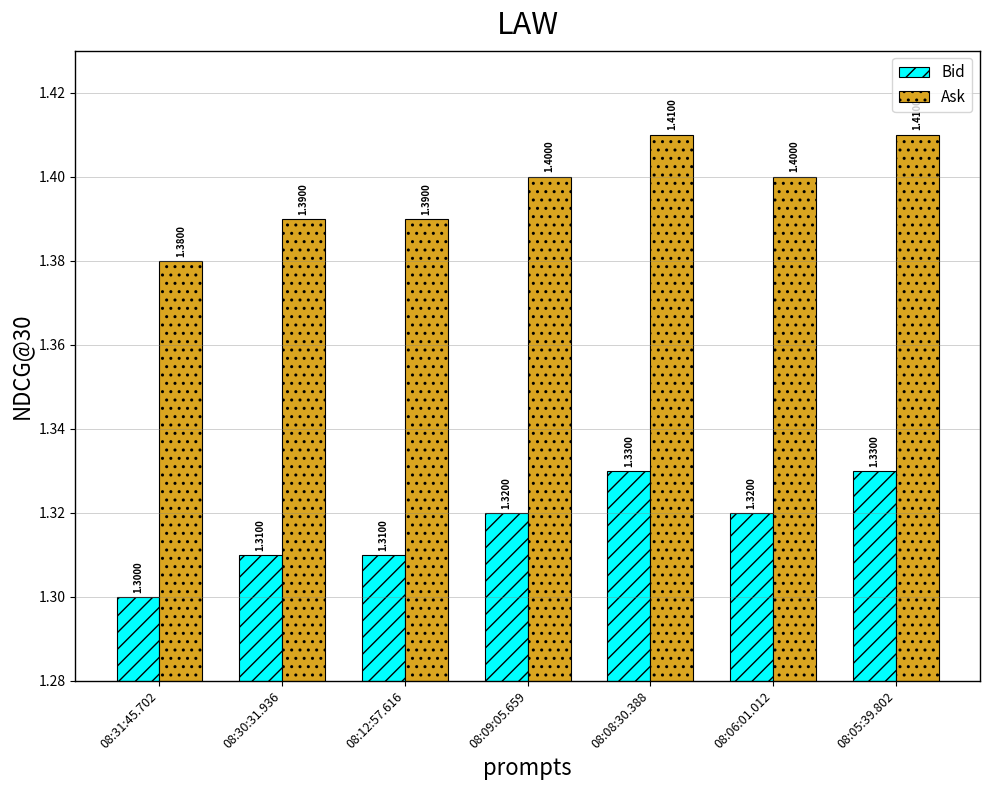

What position from the right is 08:08:30.388?

3